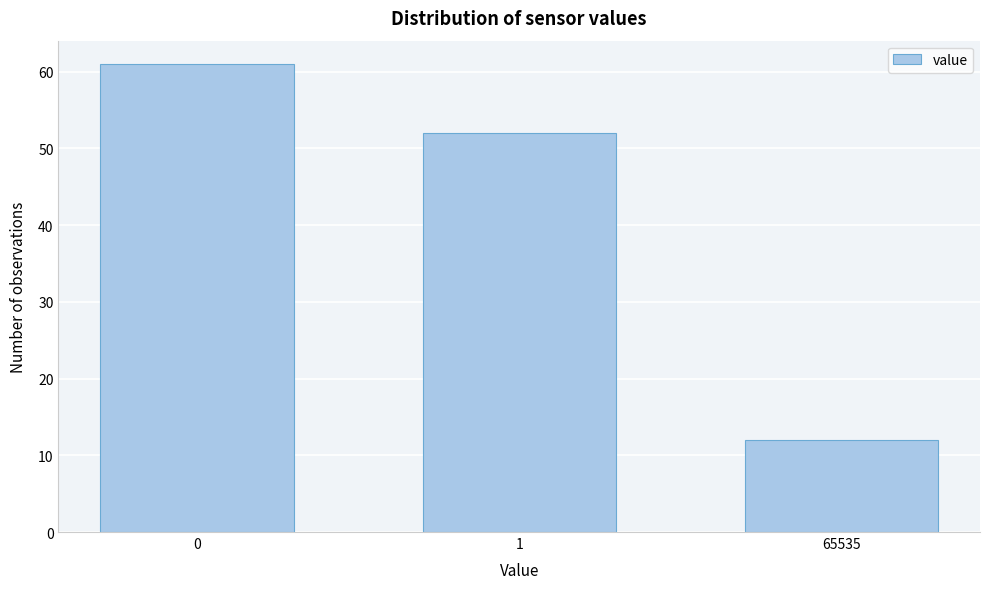

Reading left to right, list all the values displayed in this chart.

61	52	12